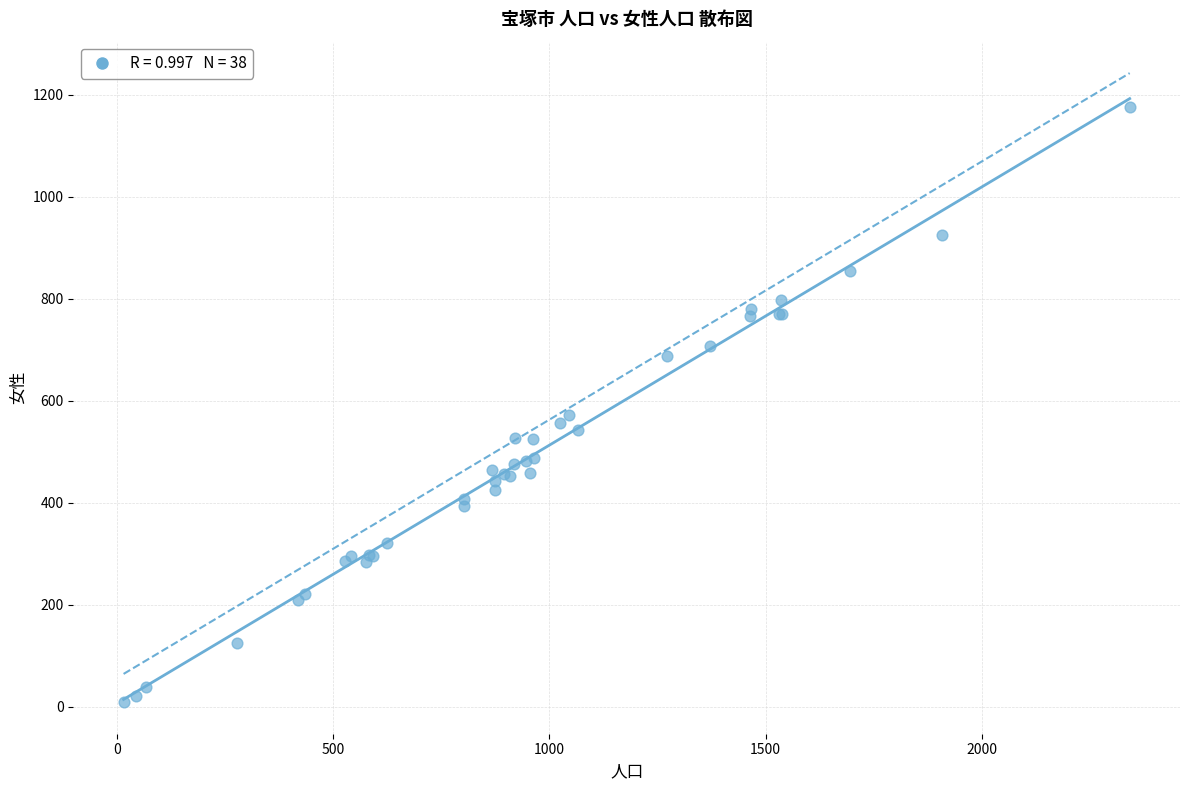

What Y value in the scatter plot is closest to 592?

572